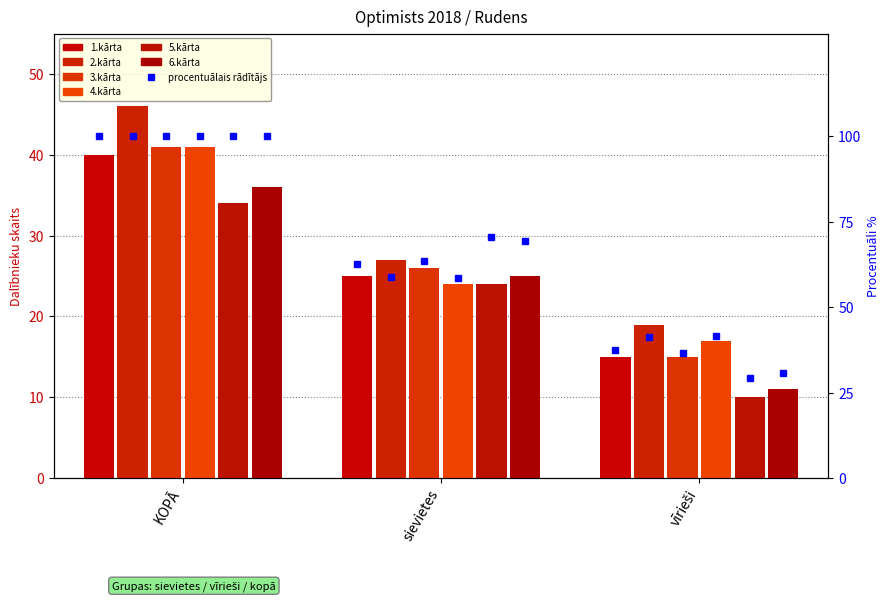

Count the 6.kārta values in the range 11 to 36.

3